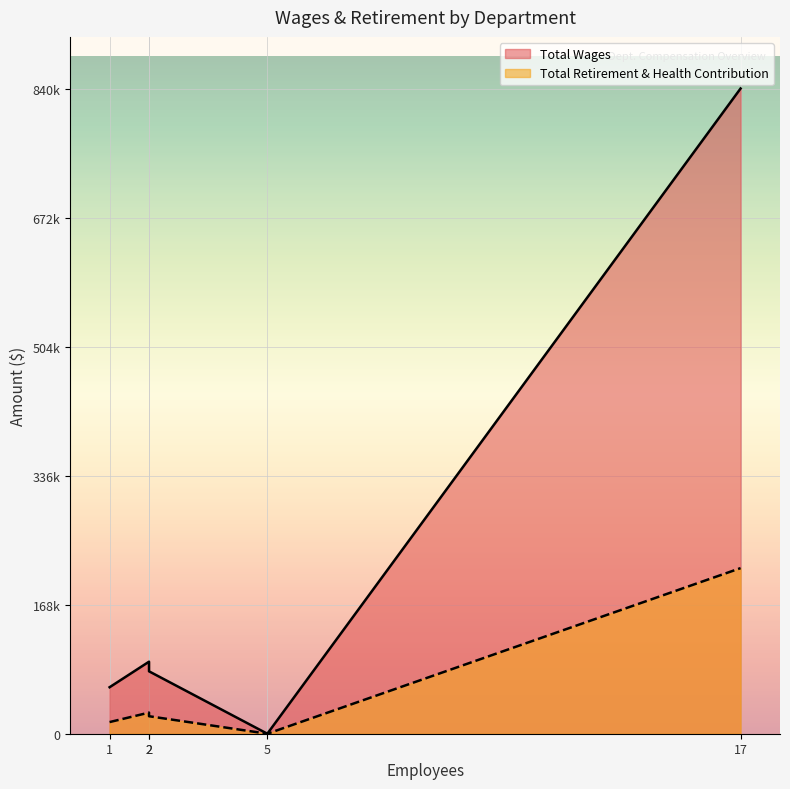

Reading left to right, transcribe all the data shown in this chart.

Total Wages: Charter-Wide=840906	Gsda/Miramar=93887	Gsda/Jamul-Campo=81342	Special Education=60592	Board Member=0
Total Retirement & Health Contribution: Charter-Wide=215817	Gsda/Miramar=27514	Gsda/Jamul-Campo=22807	Special Education=15180	Board Member=0